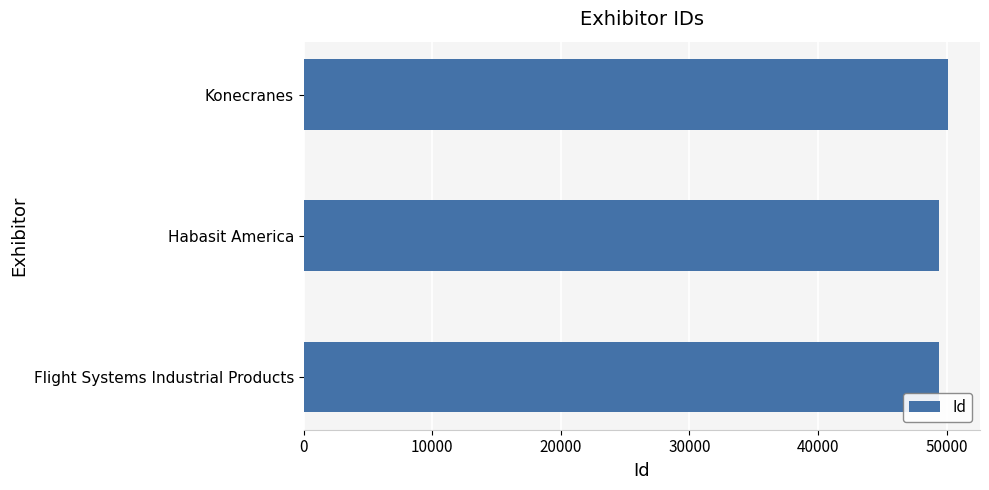

How many distinct data groups are displayed?

1